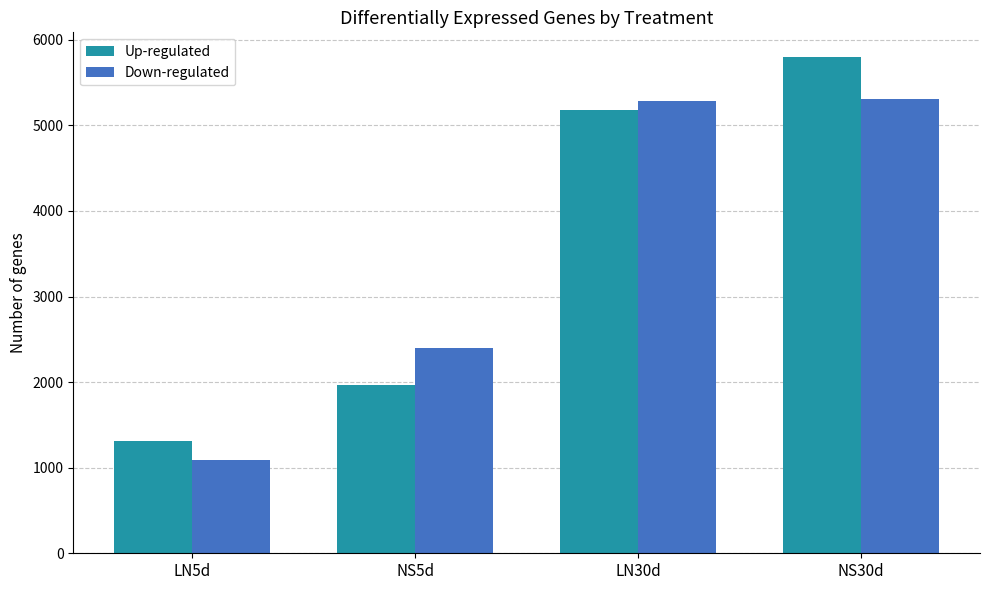

List the series in order of their peak value, lowest first.

Down-regulated, Up-regulated